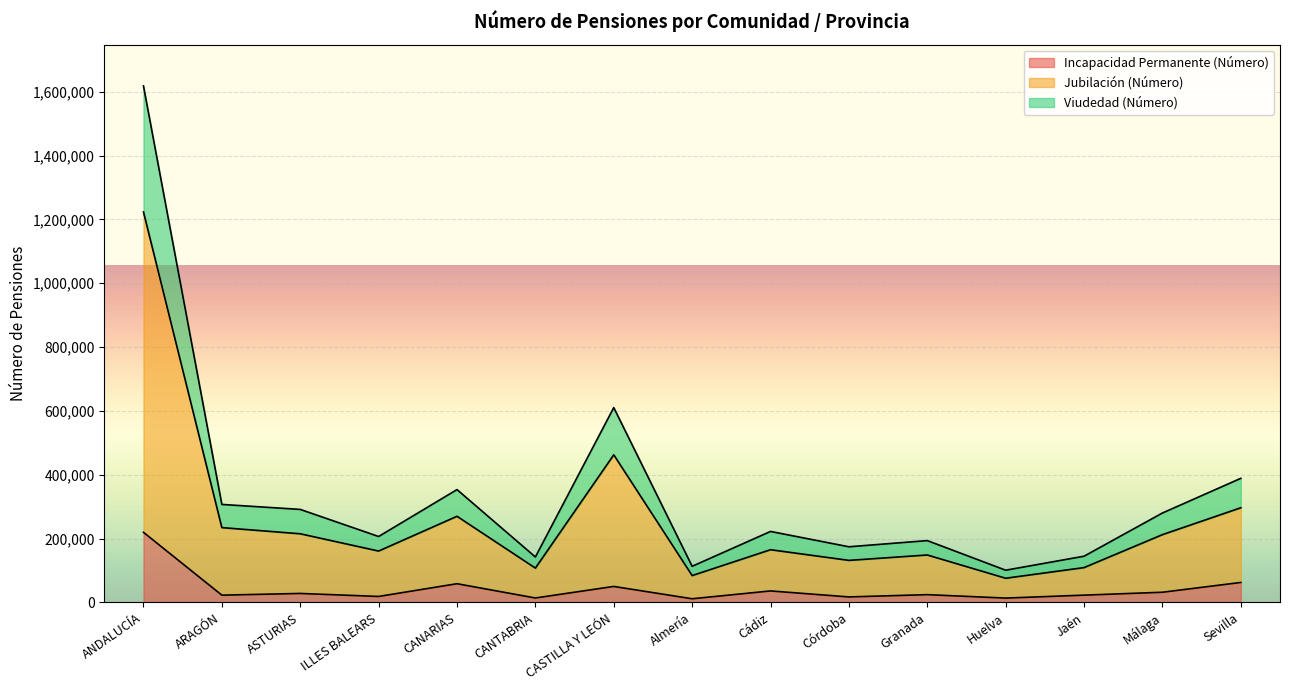

True or false: Incapacidad Permanente (Número) has more than 2 interior local peaks.

True